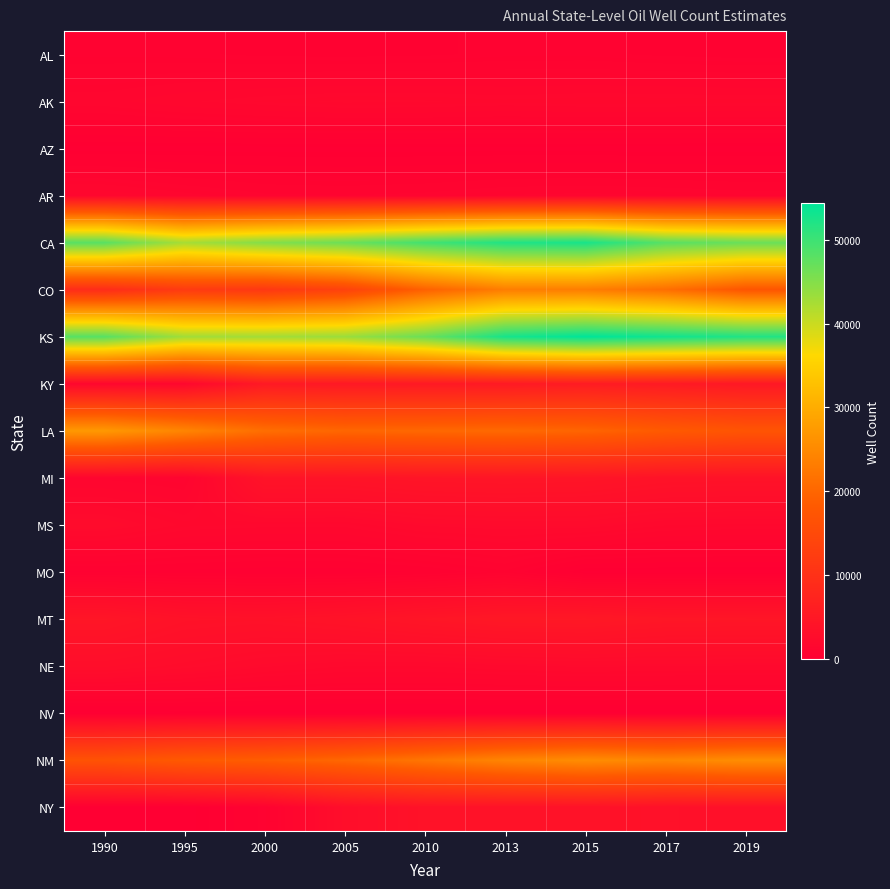

How many data points does each series have?

9